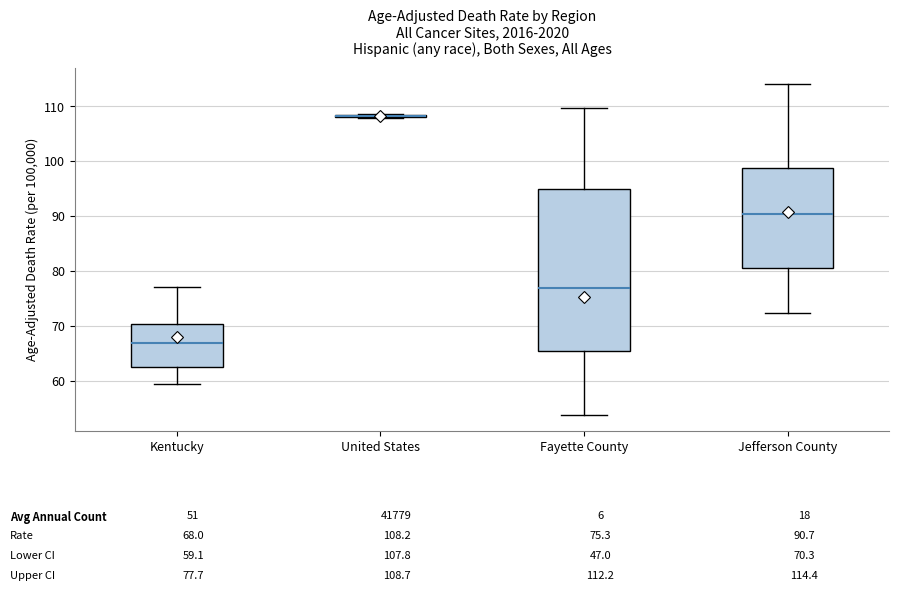

Which box is the tallest, from its lower edge to its upper edge?

Fayette County